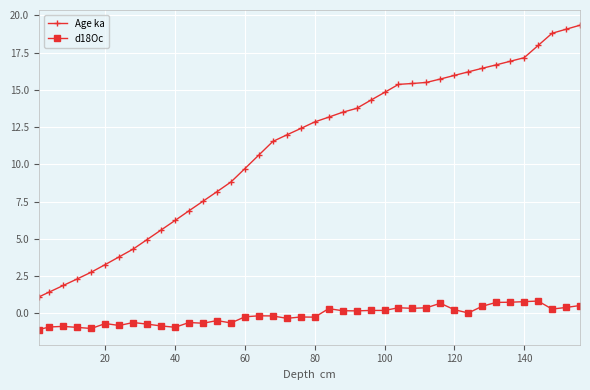

List the series in order of their peak value, highest first.

Age ka, d18Oc